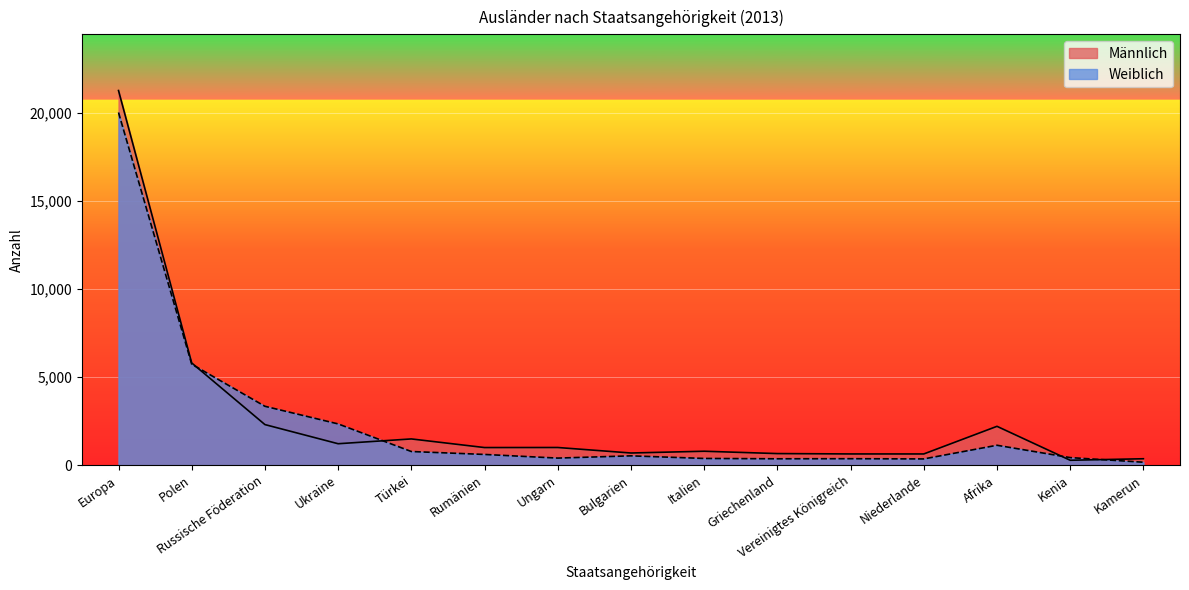

What is the value of the Weiblich point at the 2nd from the left?

5725